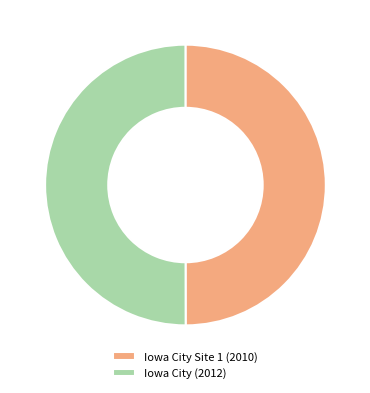

Is the sum of Iowa City Site 1 (2010) and Iowa City (2012) greater than half?

Yes